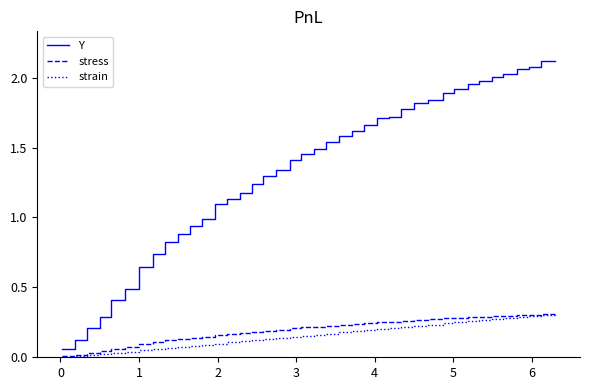

Which series has the widest spread of values?

Y